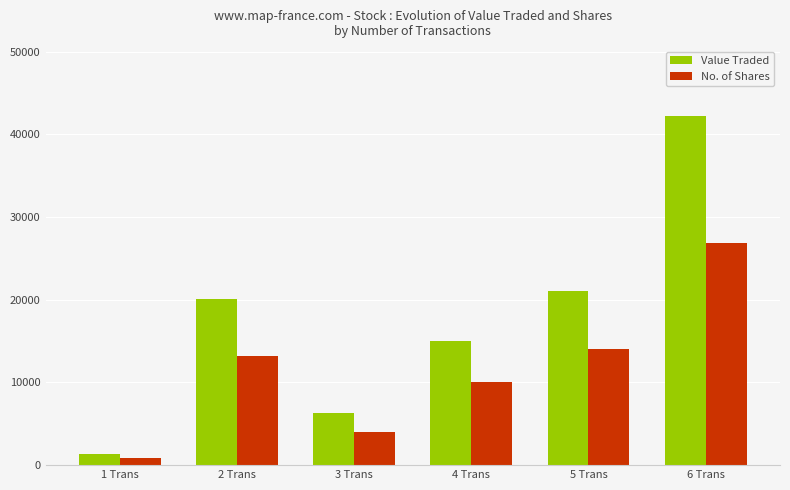

How many bars are there in each group?

2